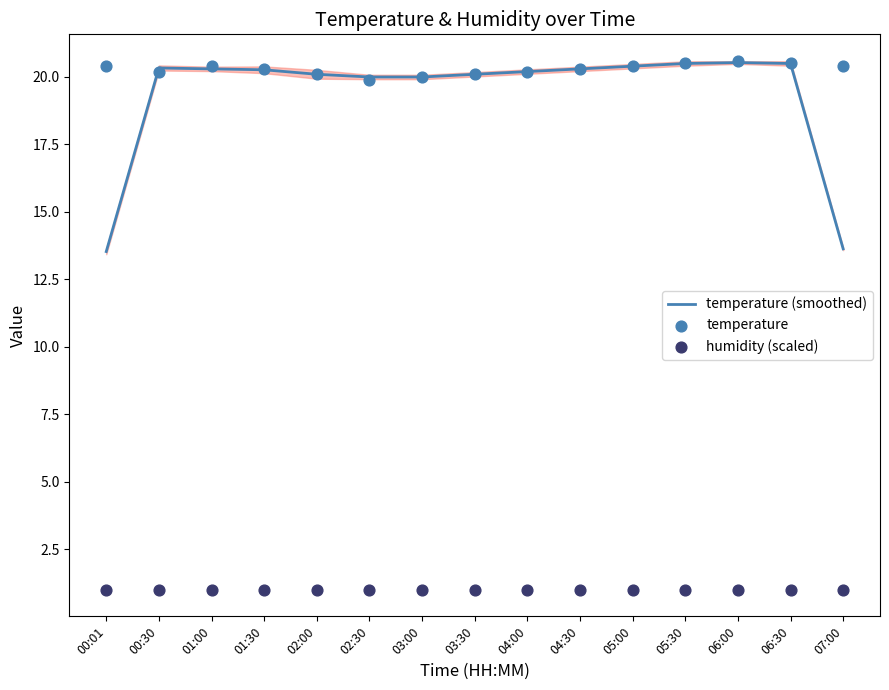

Which series reaches the minimum Y coordinate?

humidity (scaled)